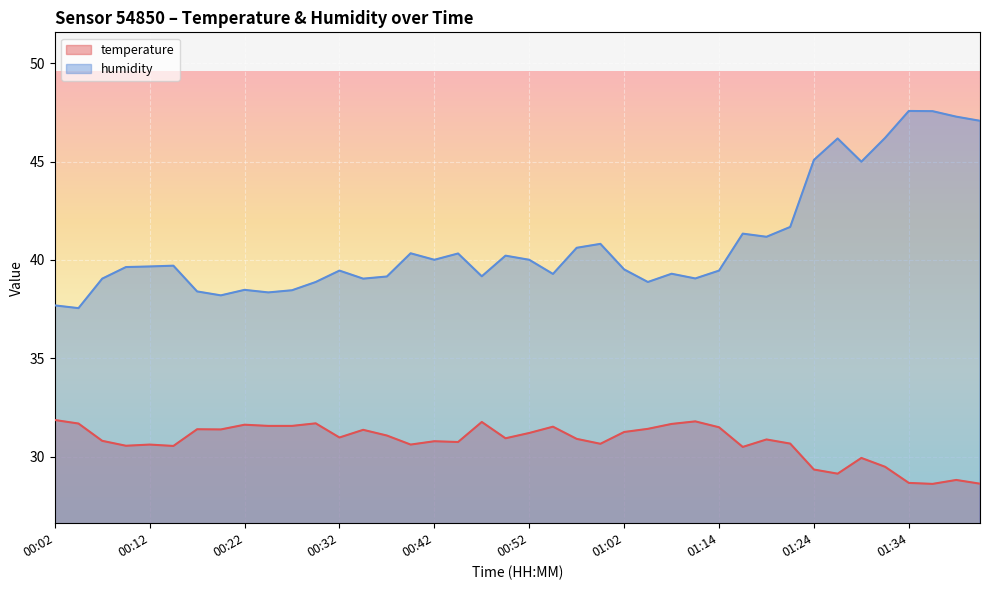

Reading left to right, list all the values displayed in this chart.

temperature: 00:02=31.9	00:04=31.7	00:07=30.8	00:09=30.6	00:12=30.6	00:14=30.5	00:17=31.4	00:19=31.4	00:22=31.6	00:24=31.6	00:27=31.6	00:29=31.7	00:32=31.0	00:34=31.4	00:37=31.1	00:39=30.6	00:42=30.8	00:44=30.7	00:46=31.8	00:49=30.9	00:52=31.2	00:54=31.5	00:57=30.9	00:59=30.6	01:02=31.2	01:04=31.4	01:07=31.7	01:09=31.8	01:14=31.5	01:17=30.5	01:19=30.9	01:21=30.7	01:24=29.3	01:26=29.1	01:29=29.9	01:31=29.5	01:34=28.7	01:36=28.6	01:39=28.8	01:41=28.6
humidity: 00:02=37.7	00:04=37.5	00:07=39.0	00:09=39.6	00:12=39.7	00:14=39.7	00:17=38.4	00:19=38.2	00:22=38.5	00:24=38.4	00:27=38.5	00:29=38.9	00:32=39.5	00:34=39.0	00:37=39.2	00:39=40.3	00:42=40.0	00:44=40.3	00:46=39.2	00:49=40.2	00:52=40.0	00:54=39.3	00:57=40.6	00:59=40.8	01:02=39.5	01:04=38.9	01:07=39.3	01:09=39.1	01:14=39.5	01:17=41.3	01:19=41.2	01:21=41.7	01:24=45.1	01:26=46.2	01:29=45.0	01:31=46.2	01:34=47.6	01:36=47.6	01:39=47.3	01:41=47.1